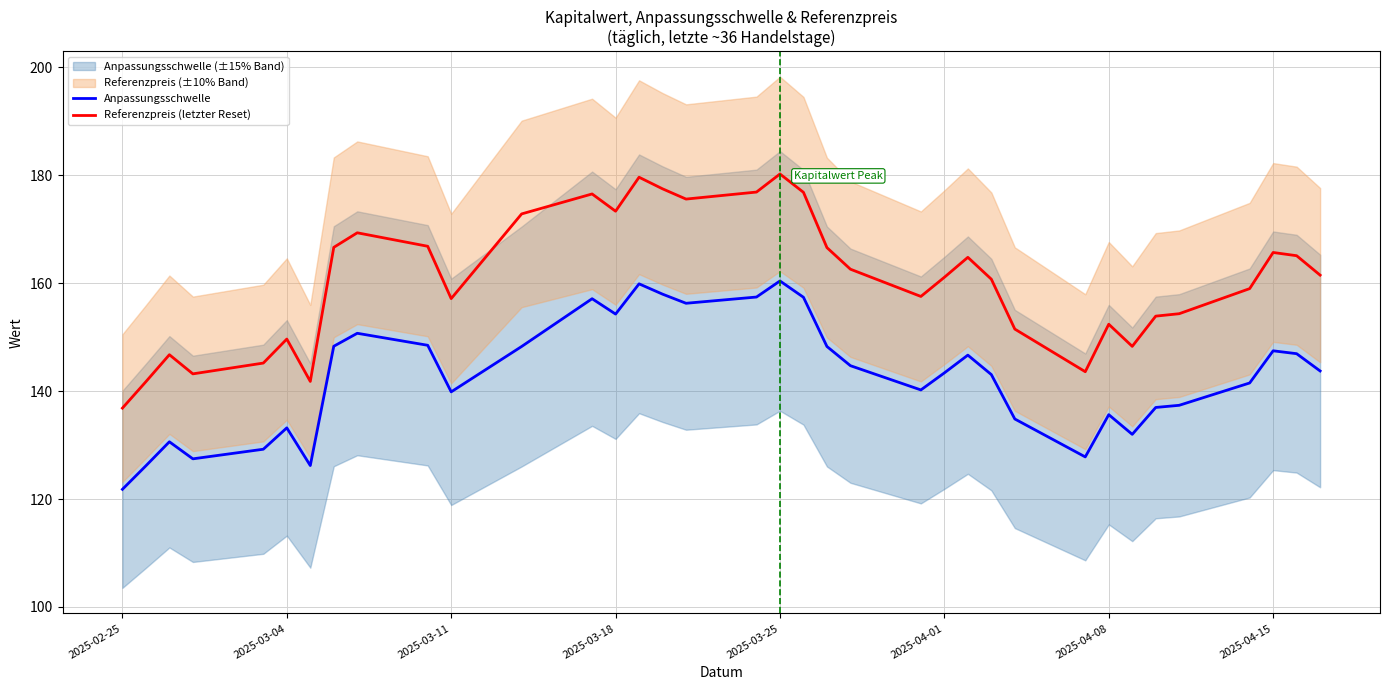

What are all the series names shown in the legend?

Anpassungsschwelle, Referenzpreis (letzter Reset)